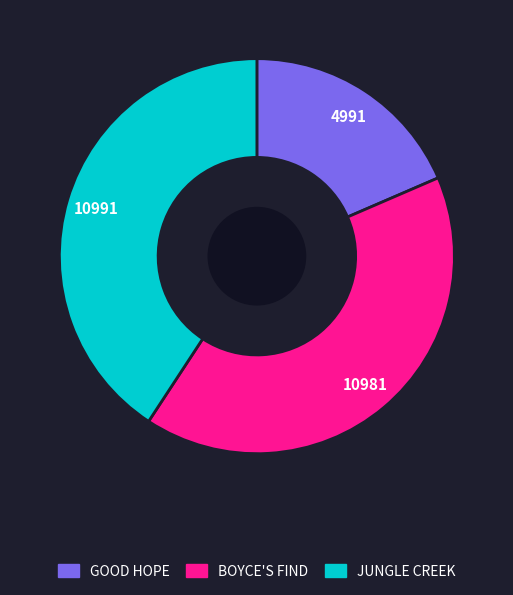

Is there any slice that represents more than half of the pie?

No